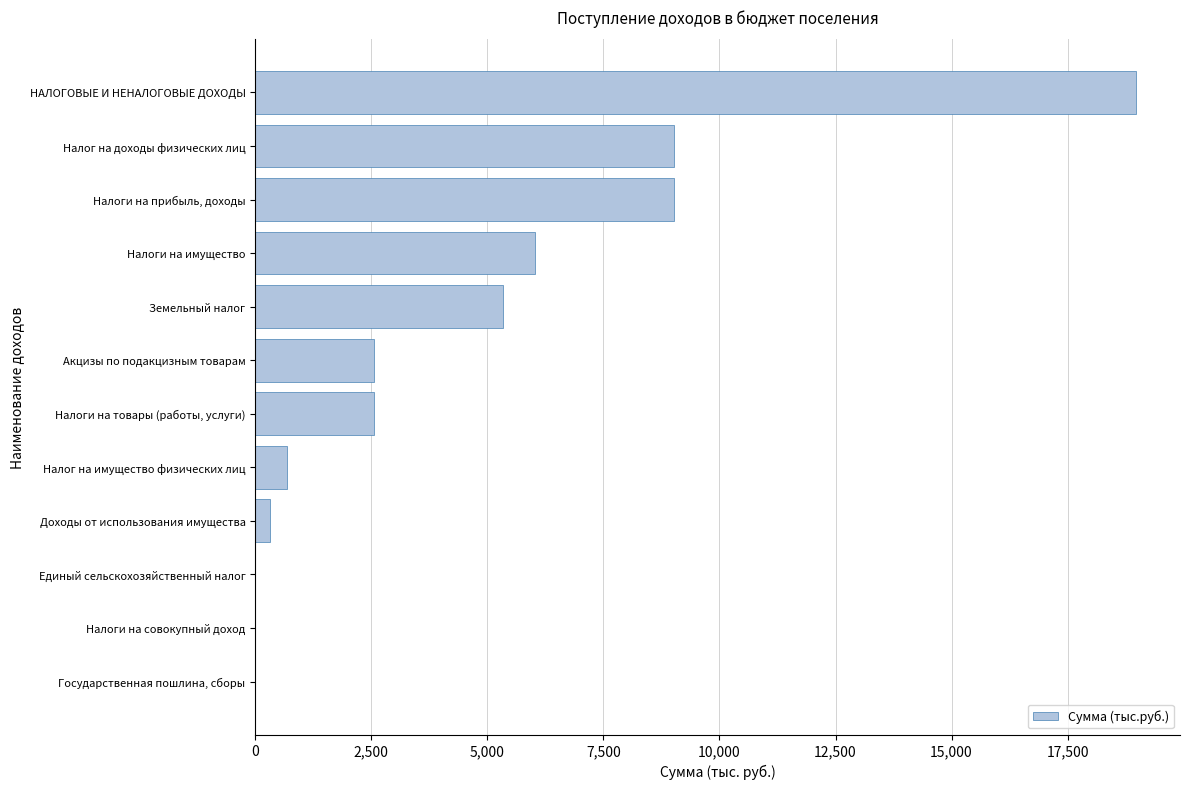

The value at Налоги на прибыль, доходы is 12170.5. True or false?

False